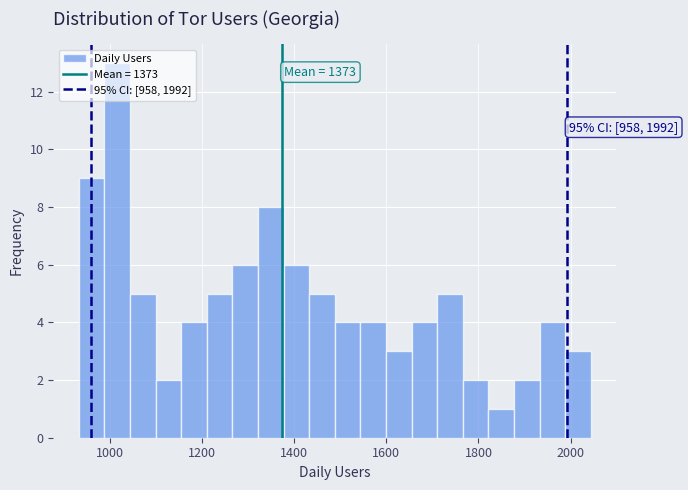

Read against the x-axis, roughly where is the centre of the tallest bar?

1020